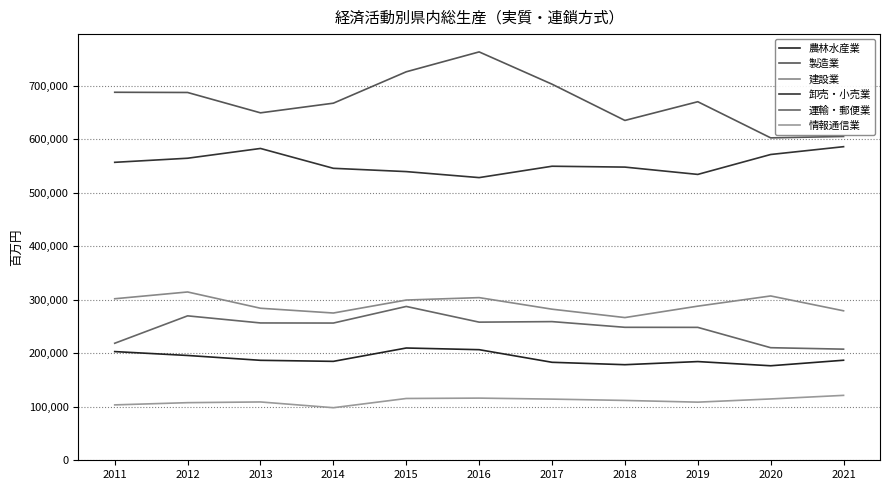

Which series has the largest range (max minus min)?

製造業